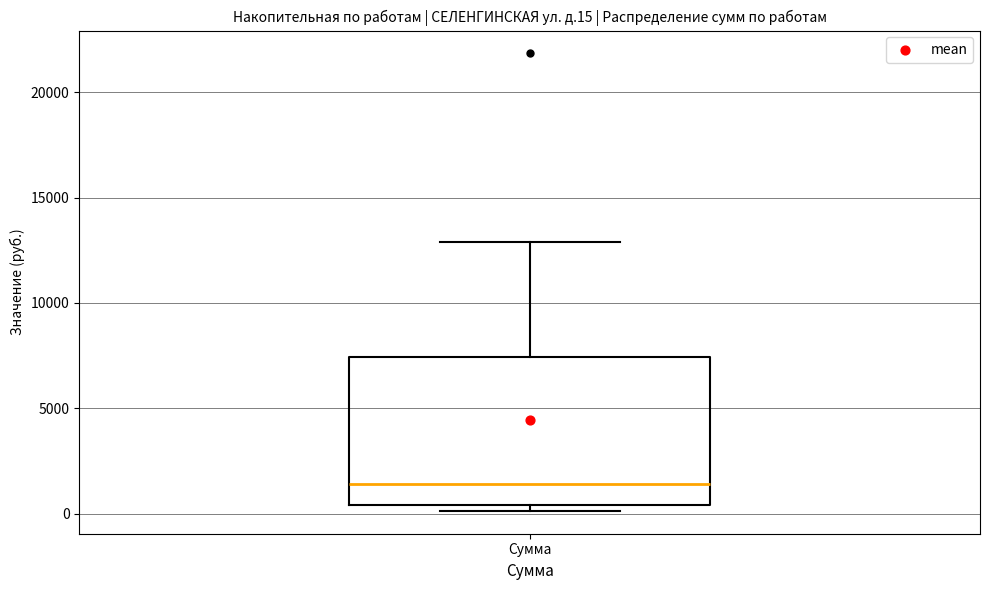

Transcribe this box plot: give where the median line is, the range the box spans, and where the two whiskers end, as read against the y-axis. The values are not printed on the chart, so give them approximately, as read against the axis.

median 1500, box 500 to 7500, whiskers 0 to 13000